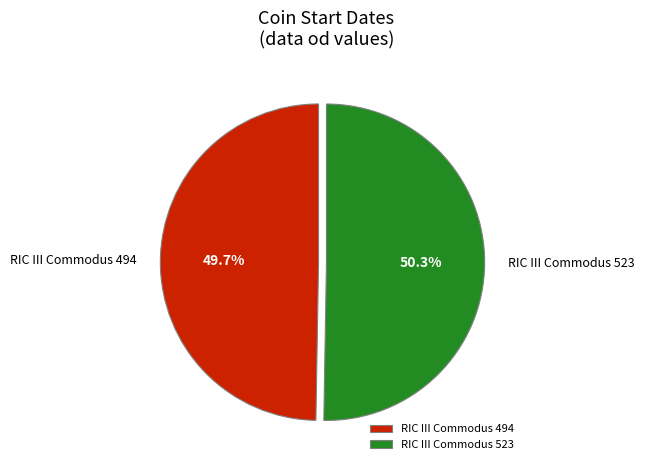

What percentage is the RIC III Commodus 523 slice, to the nearest percent?

50%